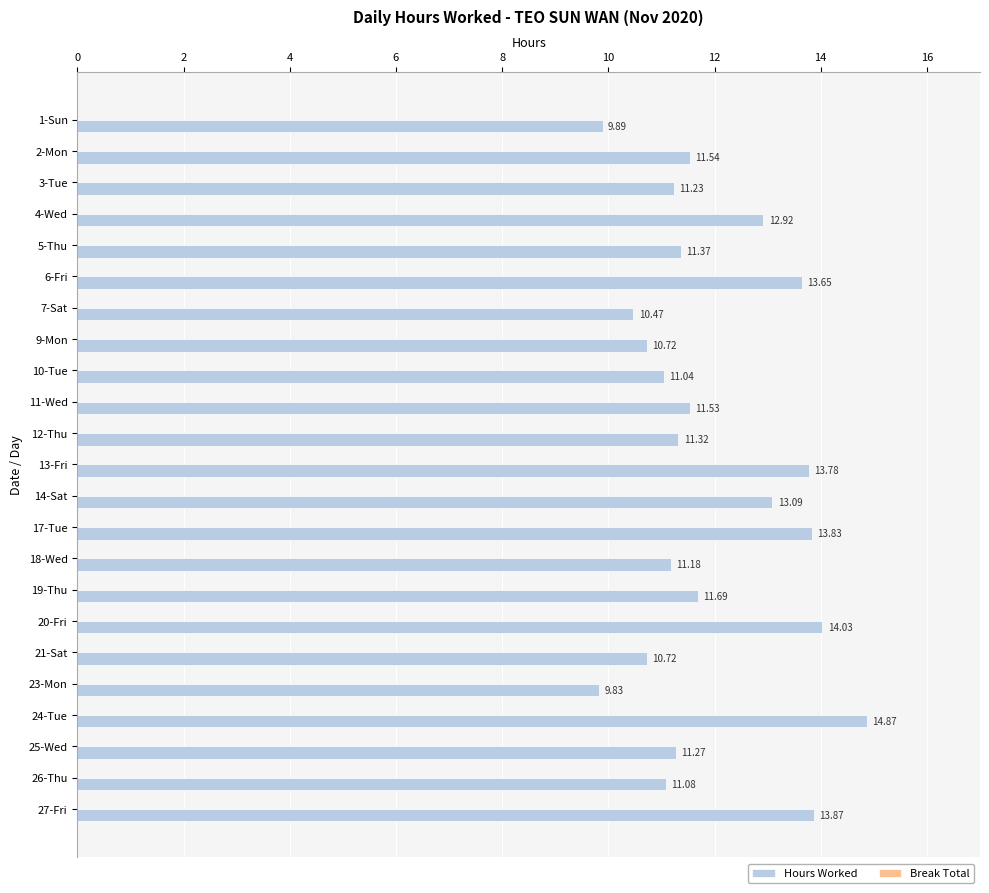

What is the difference between the maximum and second lowest values?

5.0